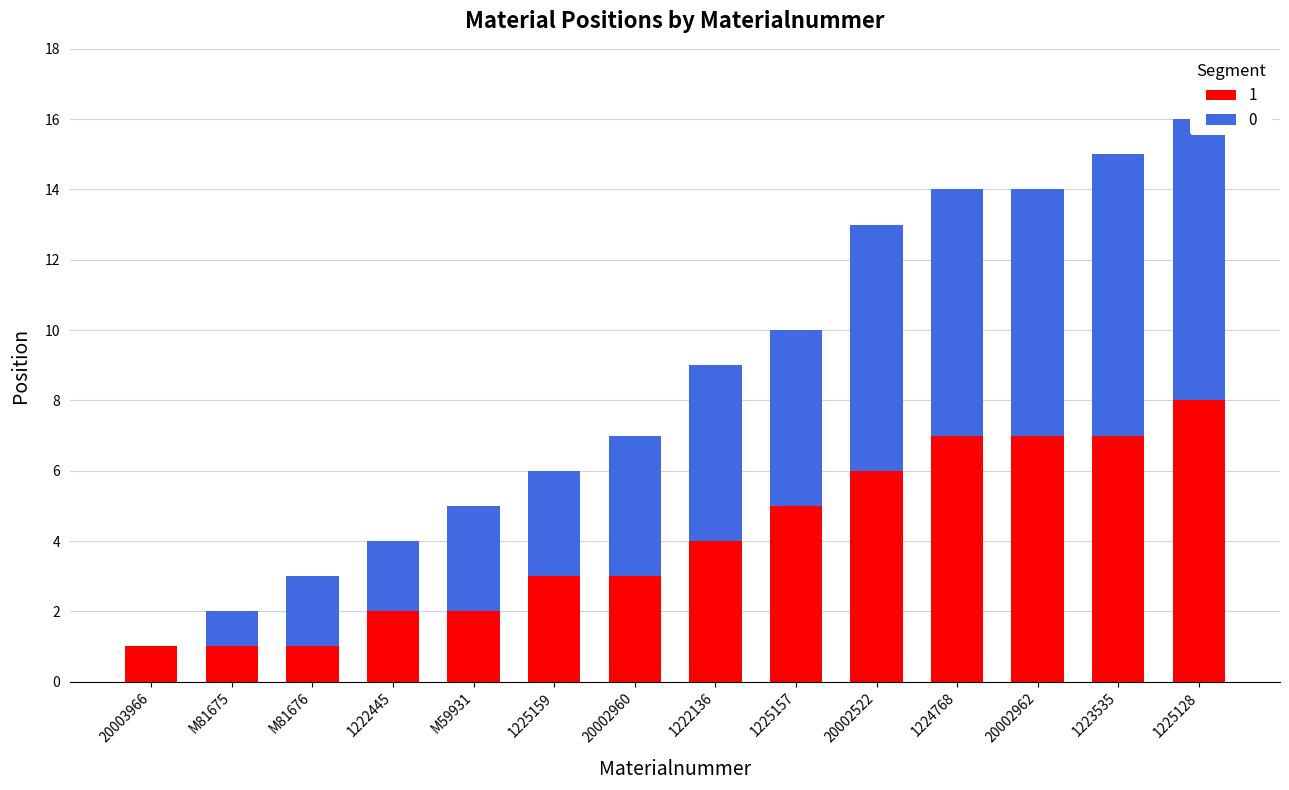

List the labels in order of Position_numeric value, largest first.

1223535, 1225128, 20002522, 1224768, 20002962, 1222136, 1225157, 20002960, M59931, 1225159, M81676, 1222445, M81675, 20003966